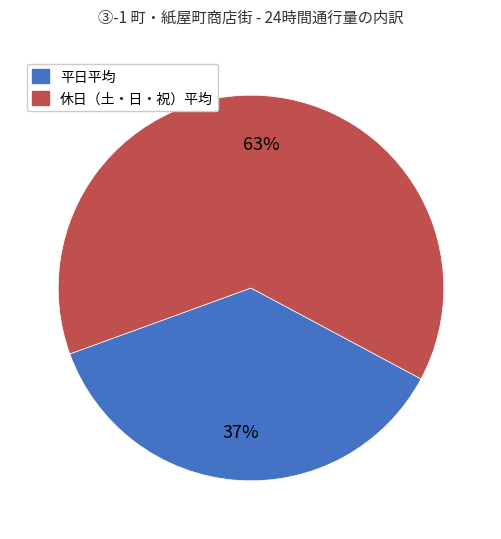

To the nearest percent, what percentage of the pie is 平日平均?

37%